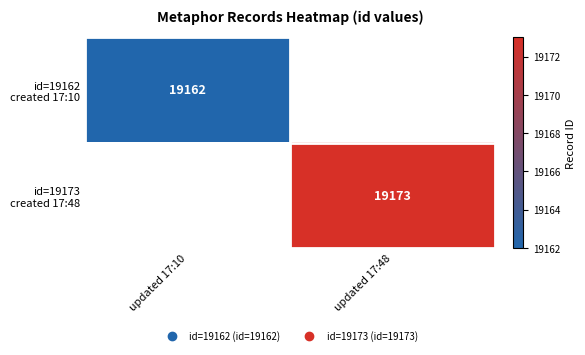

Which series has the largest range (max minus min)?

id=19162 created 17:10